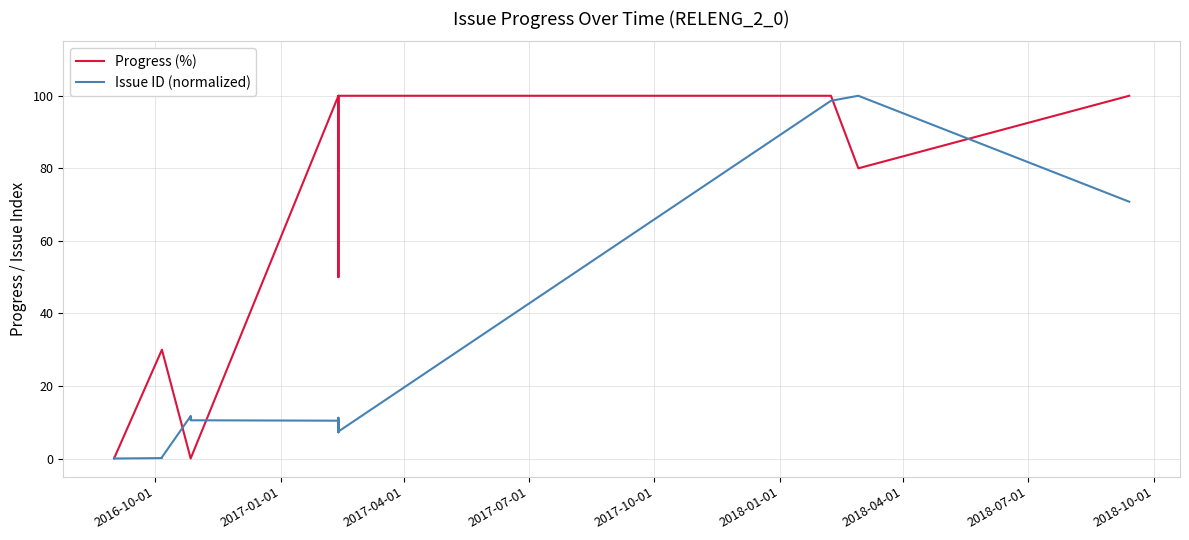

What are all the series names shown in the legend?

Progress (%), Issue ID (normalized)